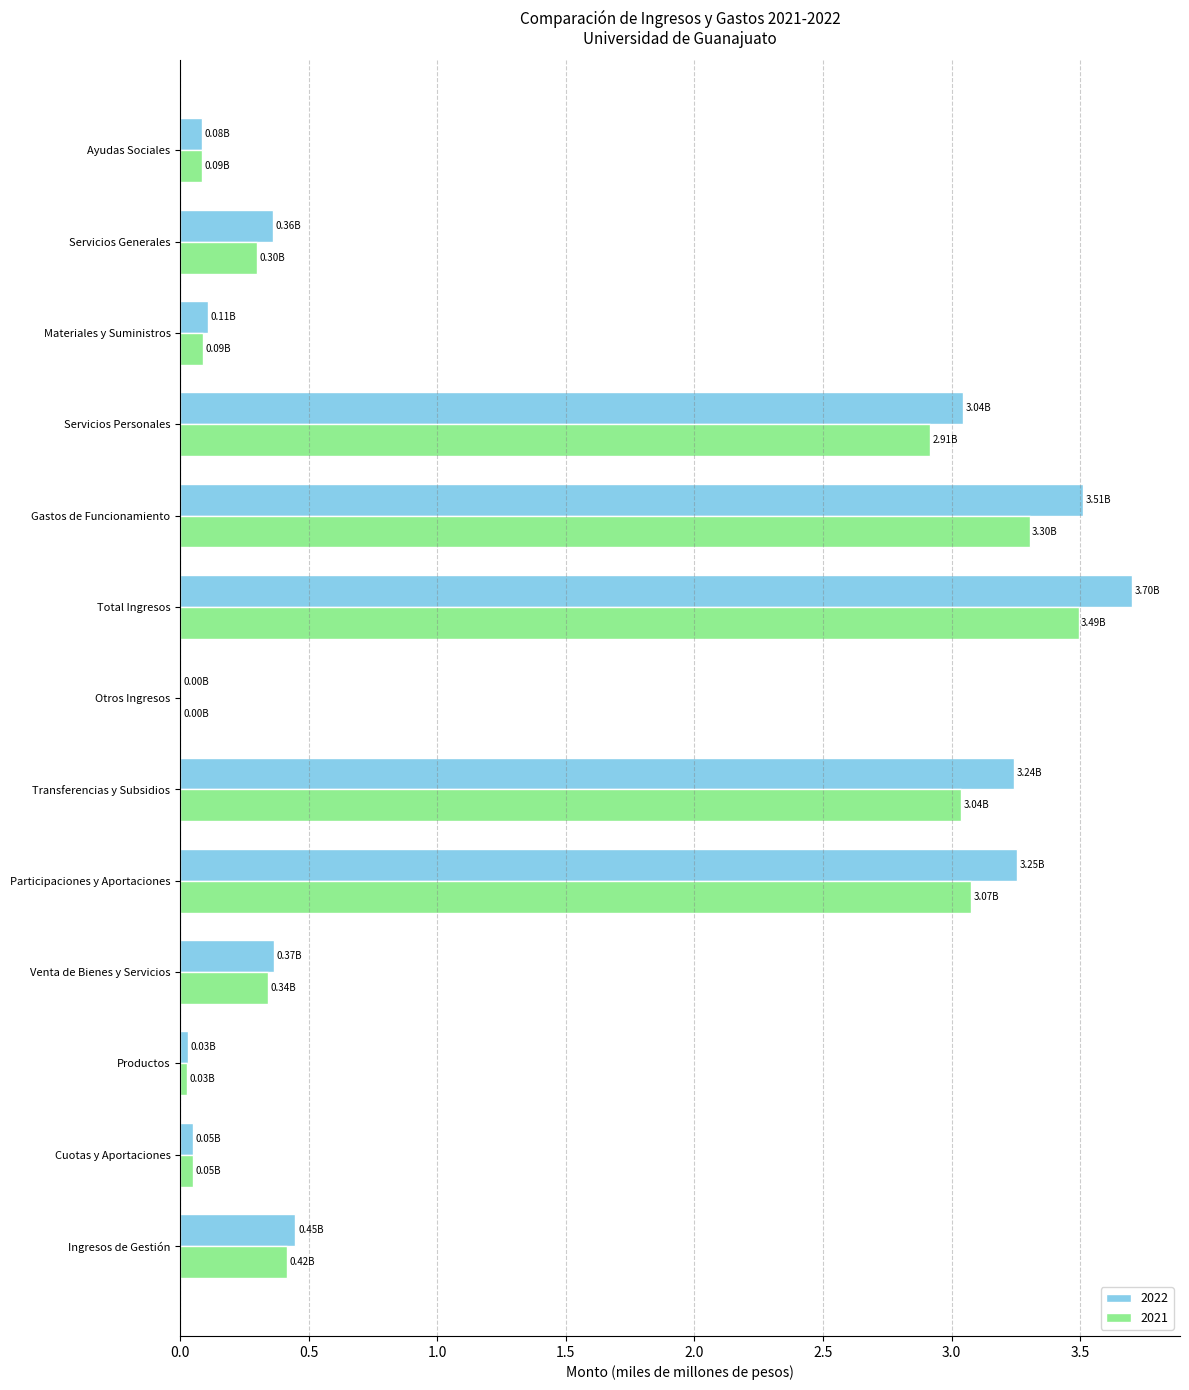

Between Participaciones y Aportaciones and Materiales y Suministros, which series saw the biggest shift?

2022